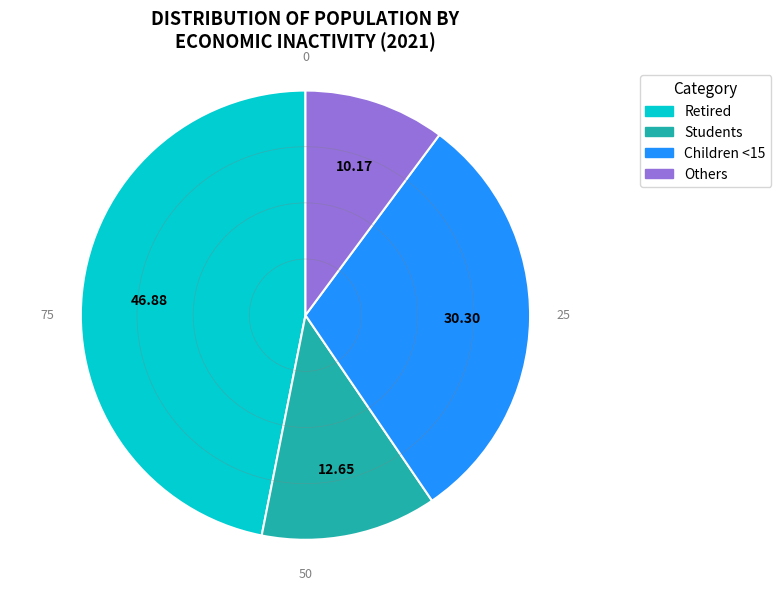

Does any single category account for the majority?

No